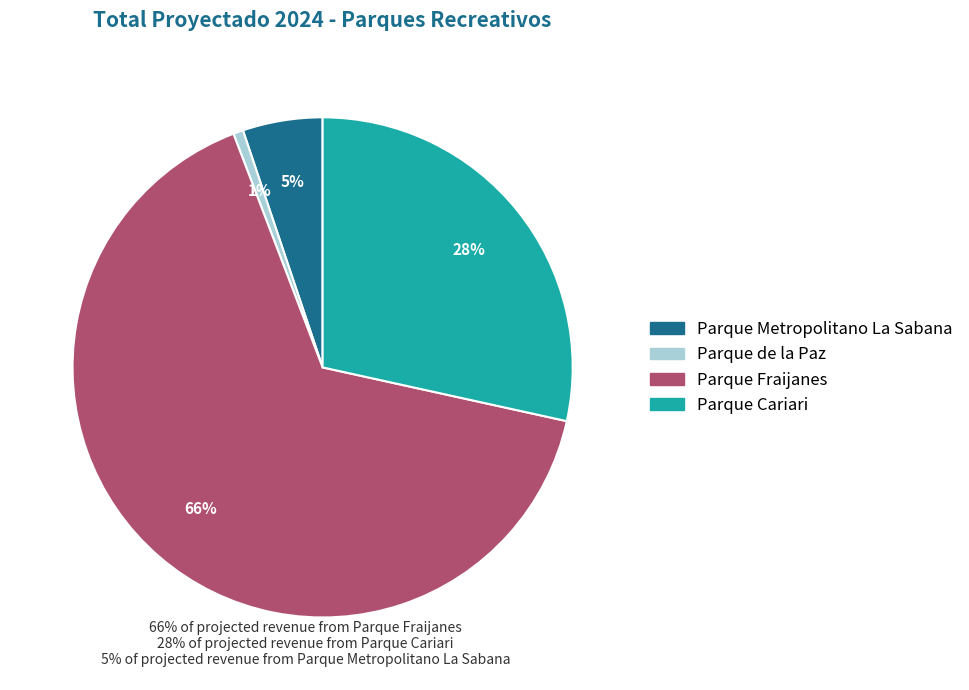

Do Parque Metropolitano La Sabana and Parque de la Paz together represent more than half of the pie?

No